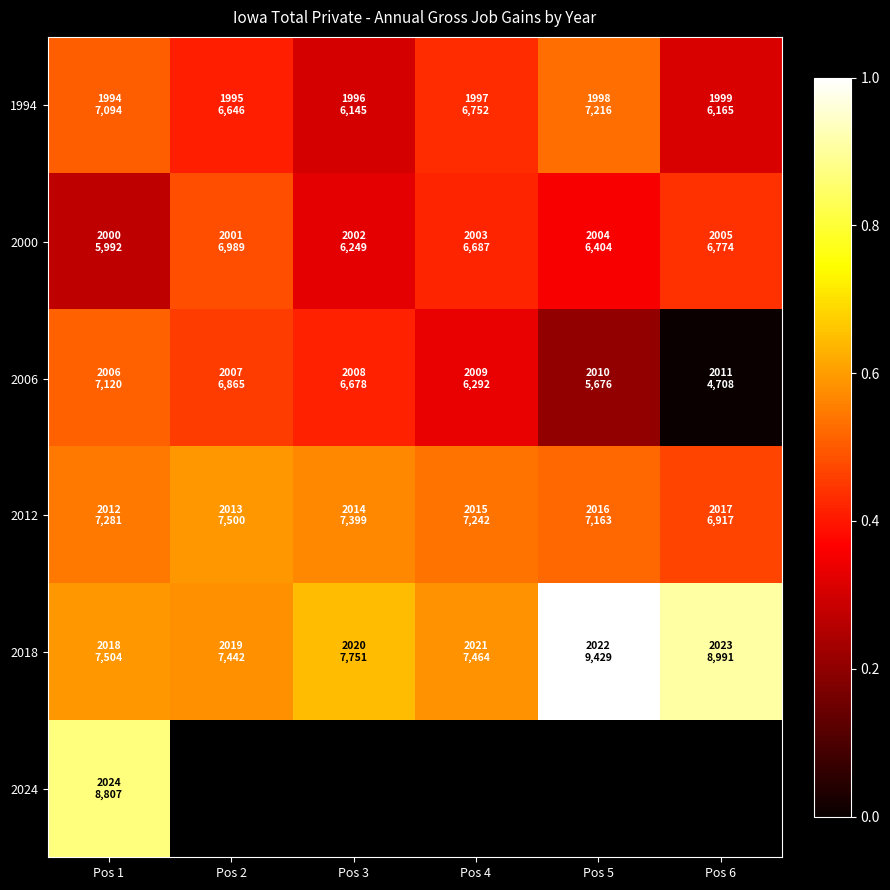

Rank the series by their maximum value, from highest to lowest.

2018, 2024, 2012, 1994, 2006, 2000